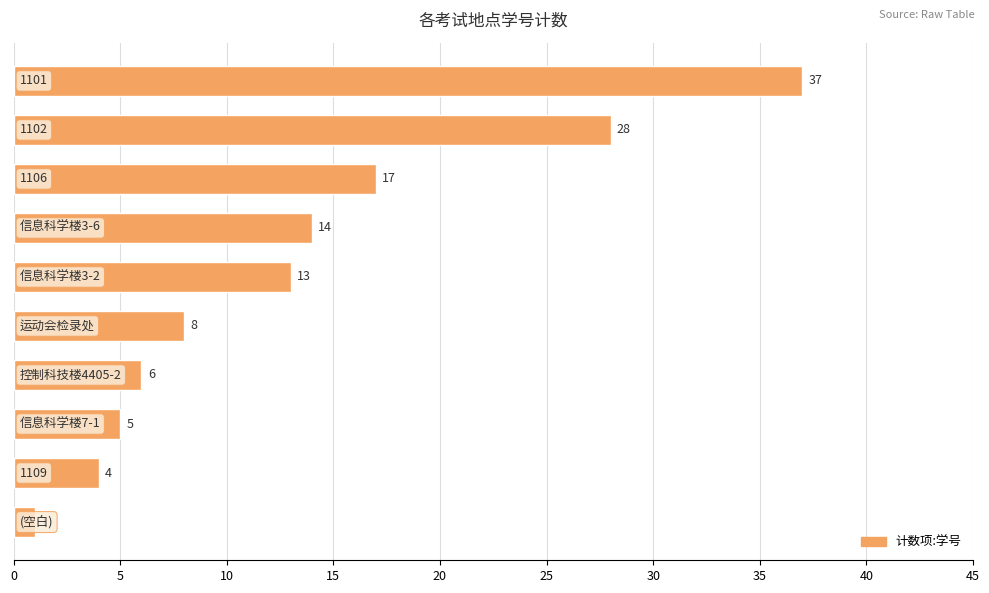

What is the difference between the maximum and minimum values?

36